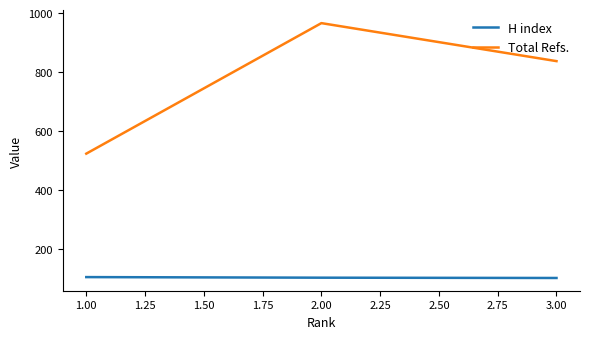

What is the minimum value shown in the chart?

101